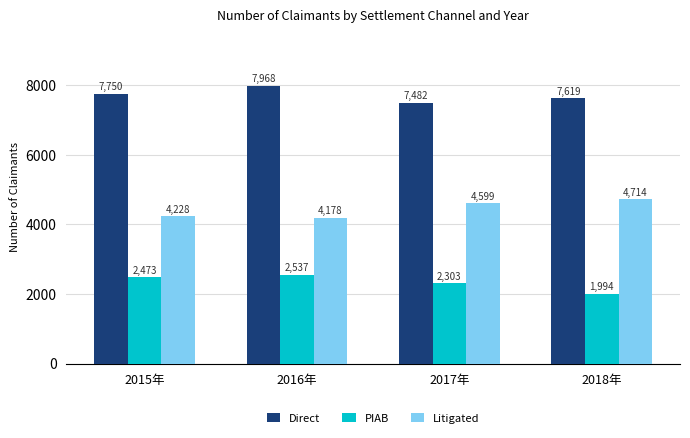

At how many categories does at least one series exceed 7037?

4